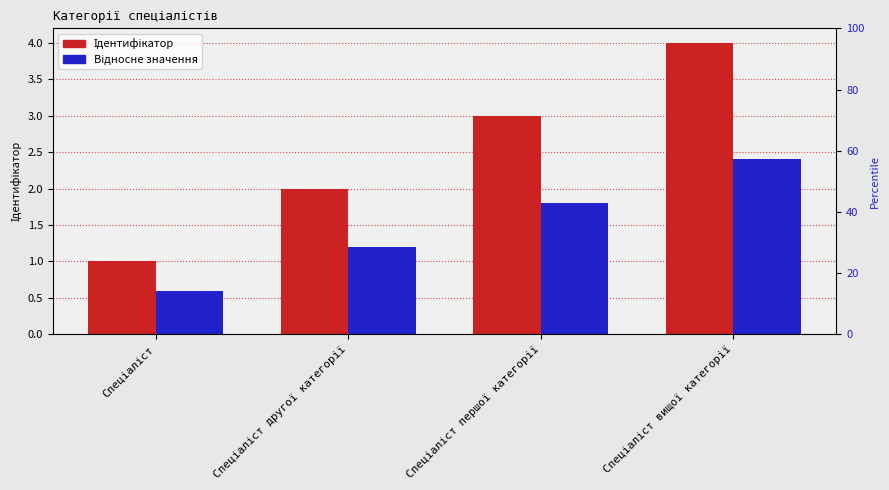

What value does the Відносне значення series have at Спеціаліст вищої категорії?

2.4